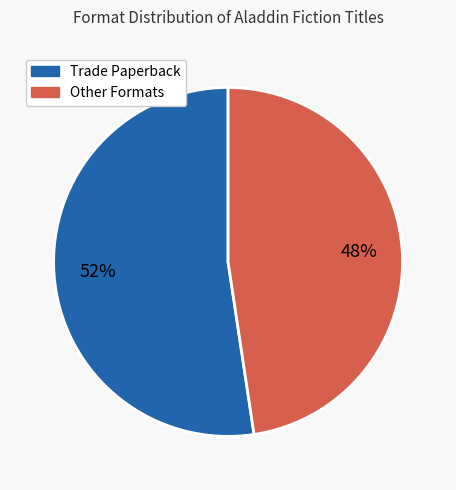

To the nearest percent, what is the average slice percentage?

50%